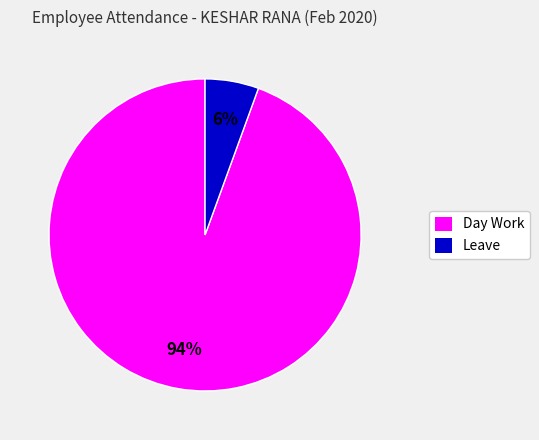

The Leave slice represents 6% of the pie. True or false?

True